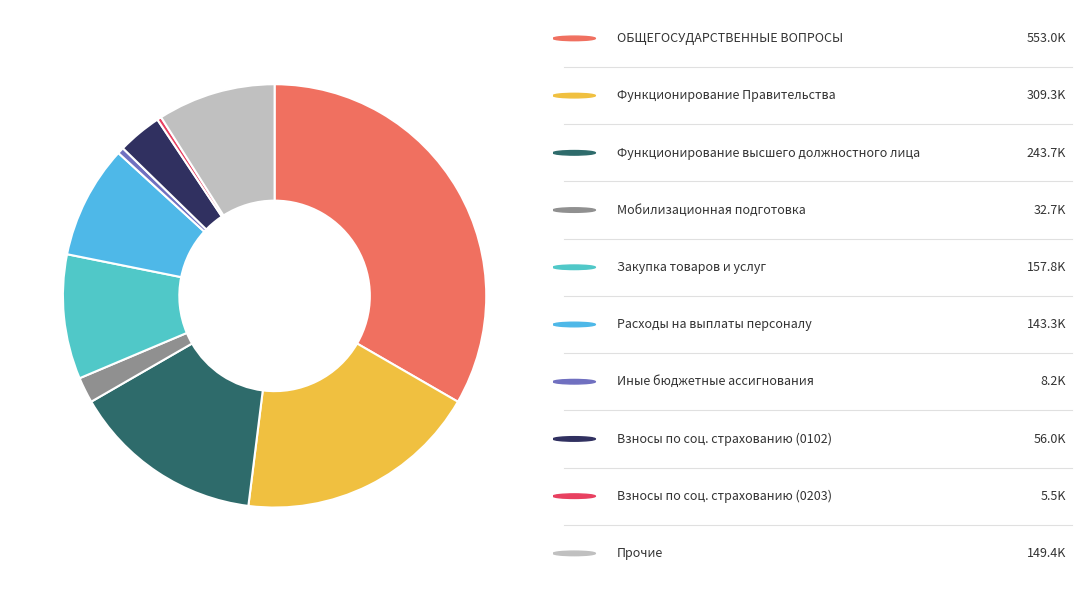

Count the number of slices in the pie.

10